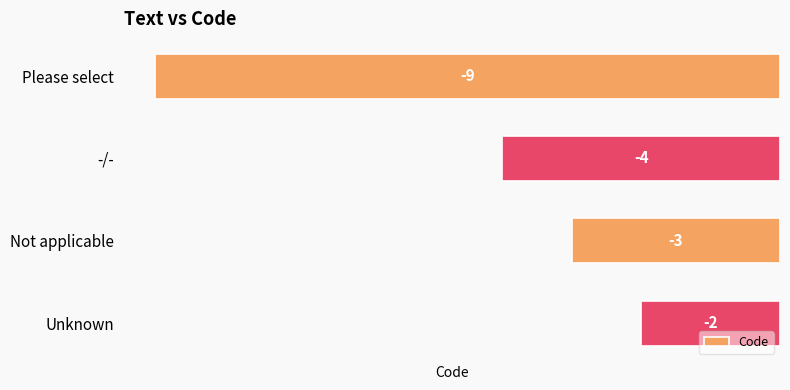

Is it true that the value at Unknown is -2?

True